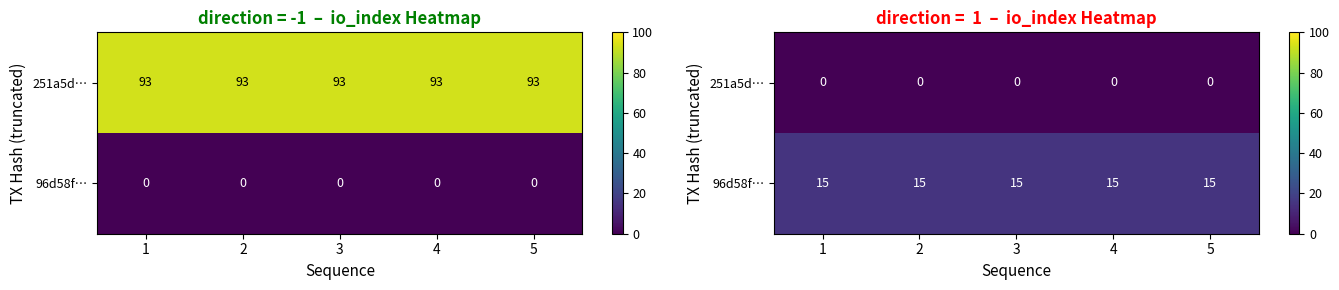

What is the total value across all series at 4?

15